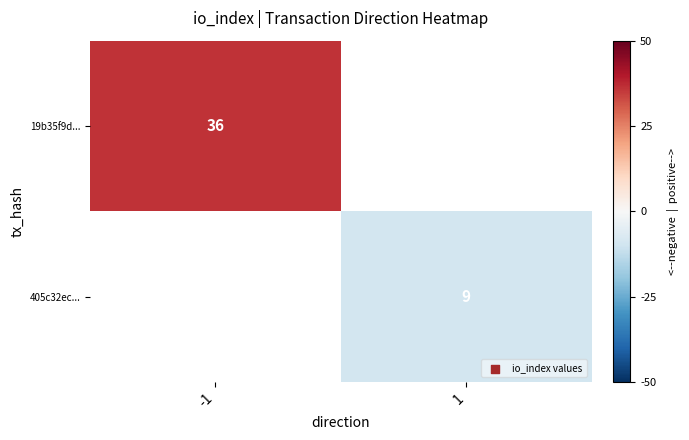

Is it true that 19b35f9d... equals 36 at -1?

True